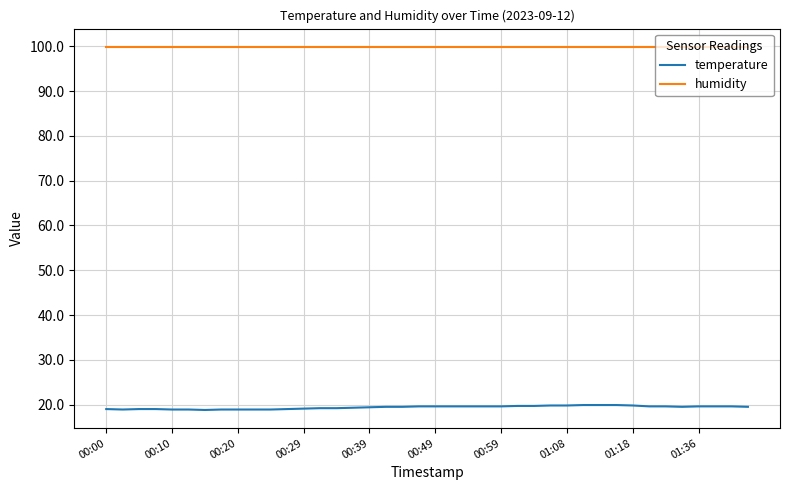

Rank the series by their maximum value, from lowest to highest.

temperature, humidity